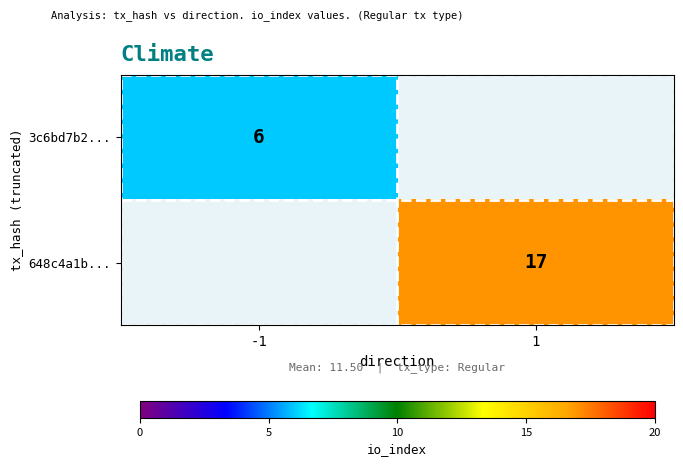

Is it true that 3c6bd7b2... equals 6 at -1?

True